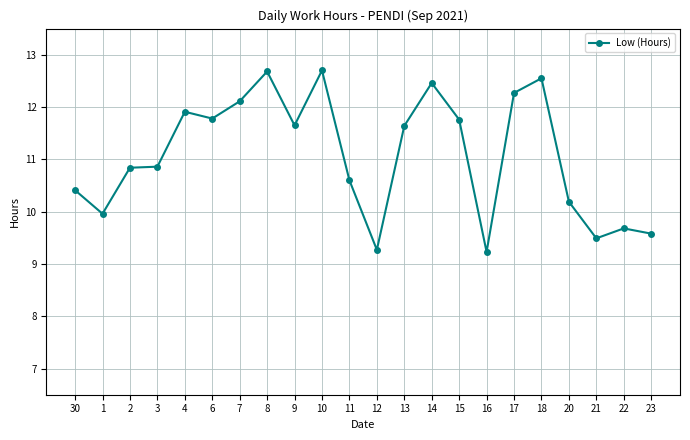

What is the change in value from 11 to 21?

-1.1